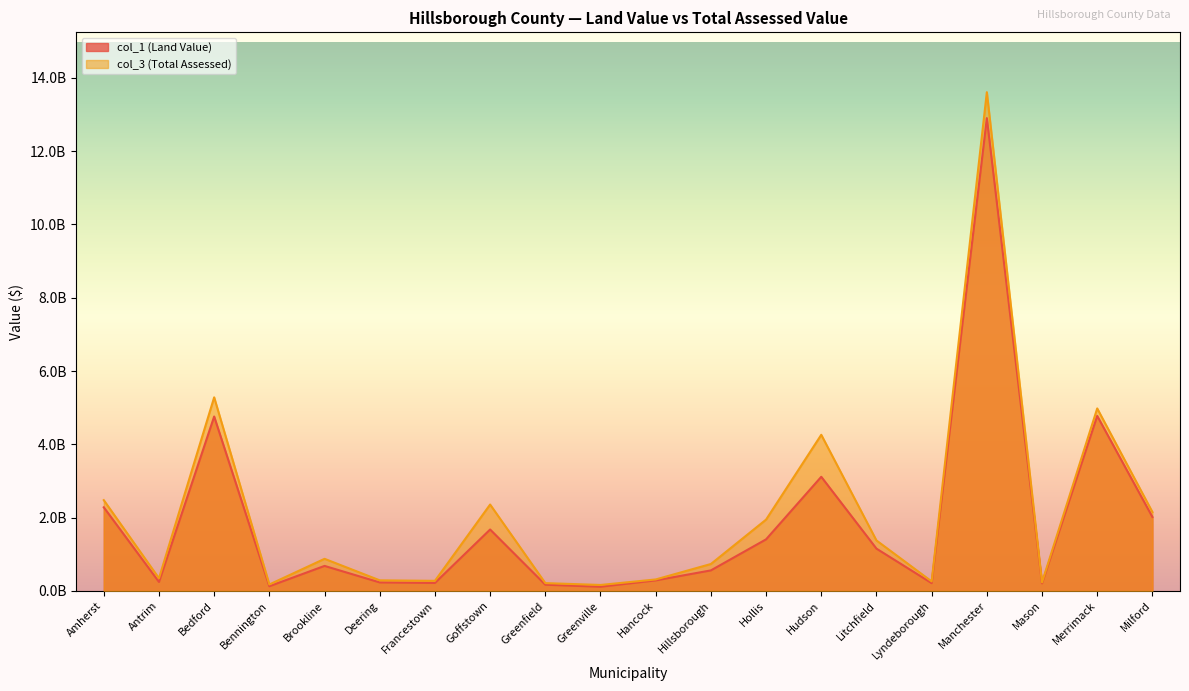

True or false: col_1 (Land Value) and col_3 (Total Assessed) cross at least once.

False